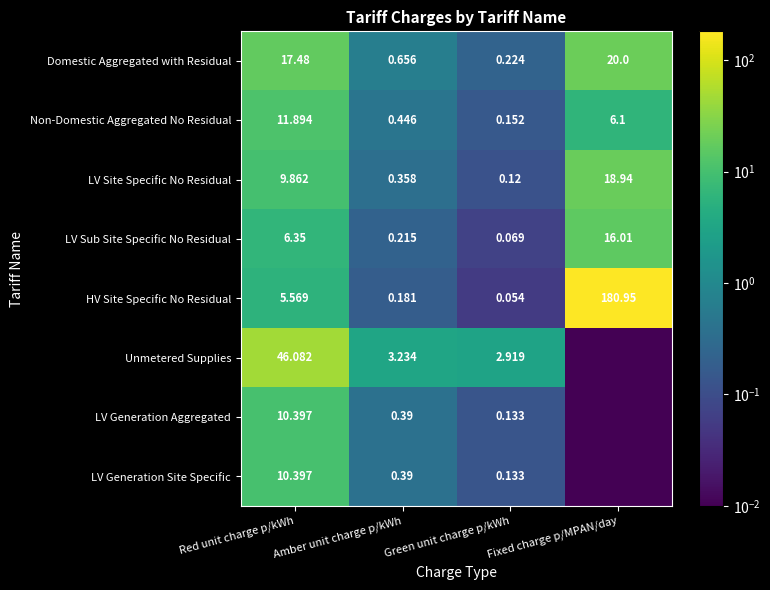

How many data points in LV Sub Site Specific No Residual are less than 6?

2